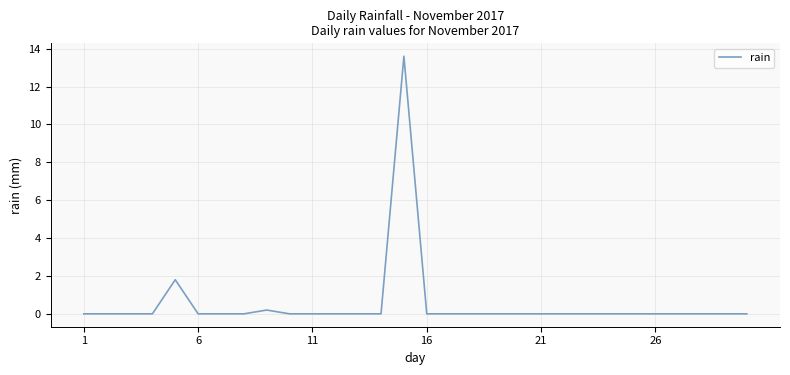

How many distinct data groups are displayed?

1